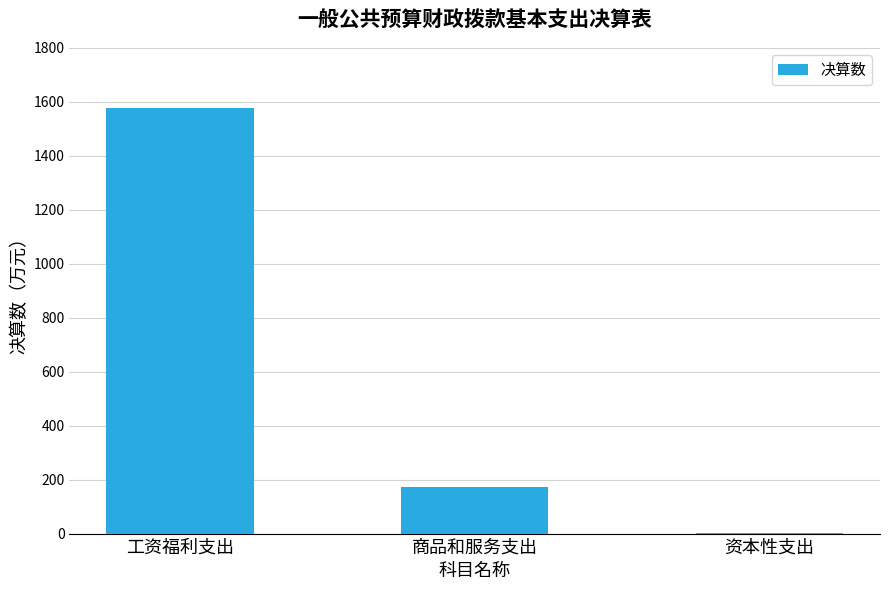

At which category does the chart reach its peak across all series?

工资福利支出